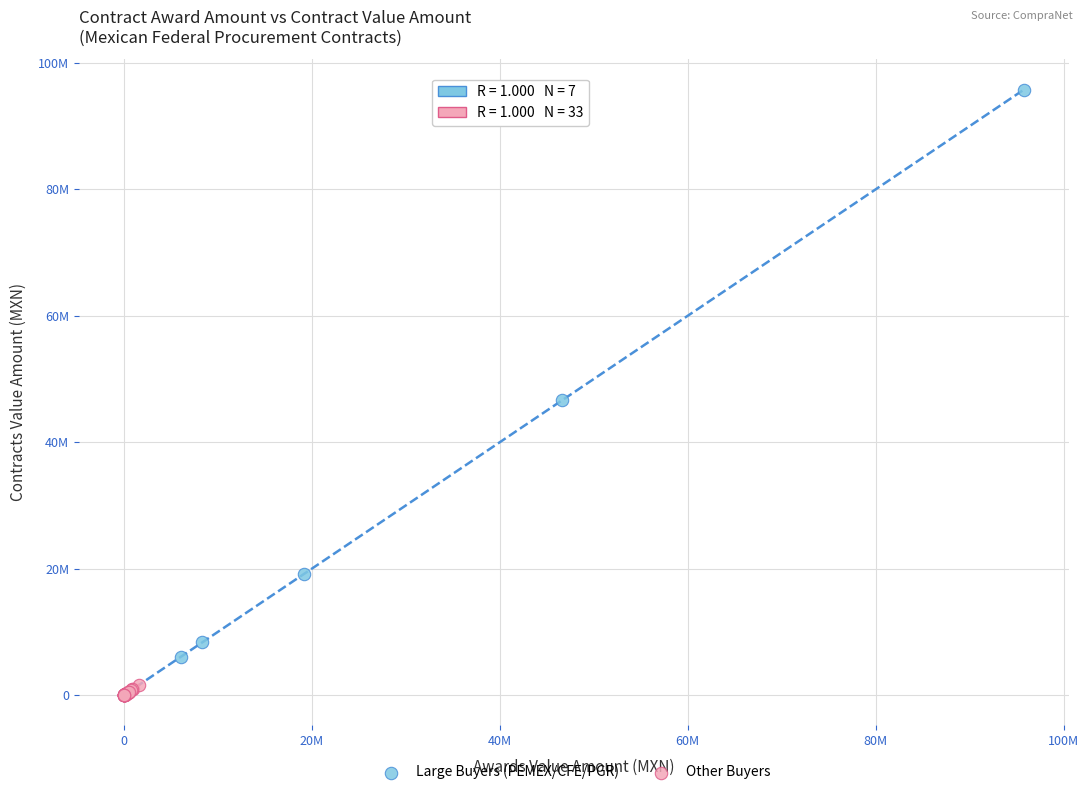

What are all the series names shown in the legend?

Large Buyers (PEMEX/CFE/PGR), Other Buyers